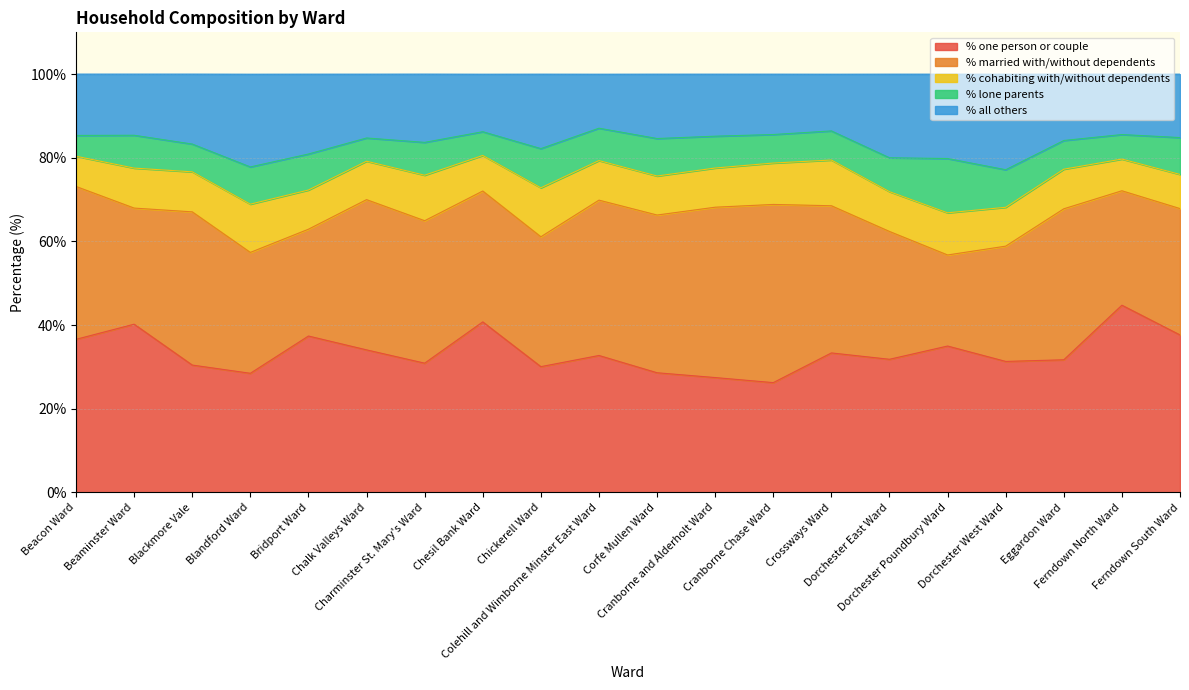

What is the maximum value for % one person or couple?

44.8